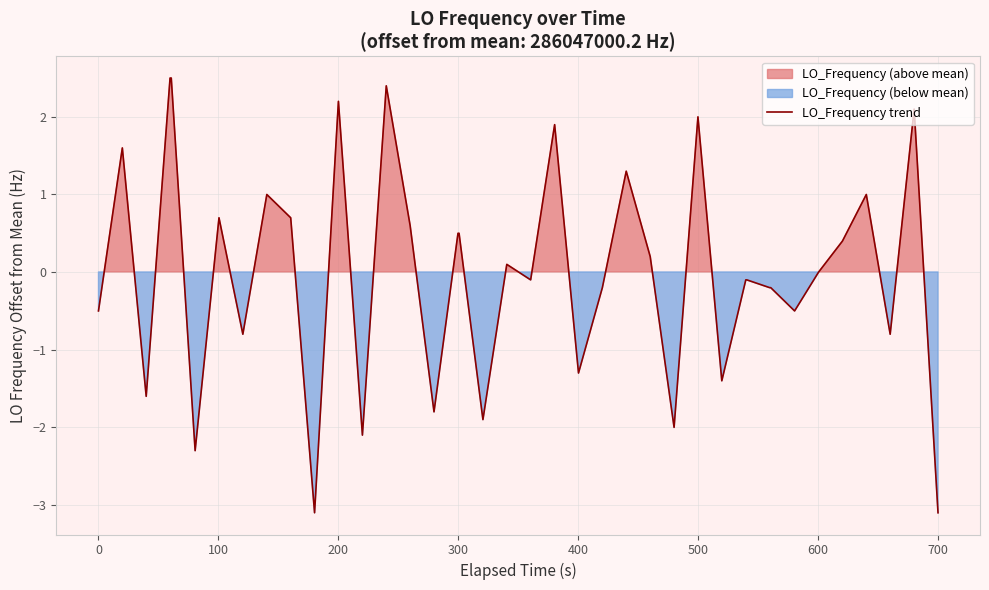

What is the highest value of the LO_Frequency trend series?

2.5